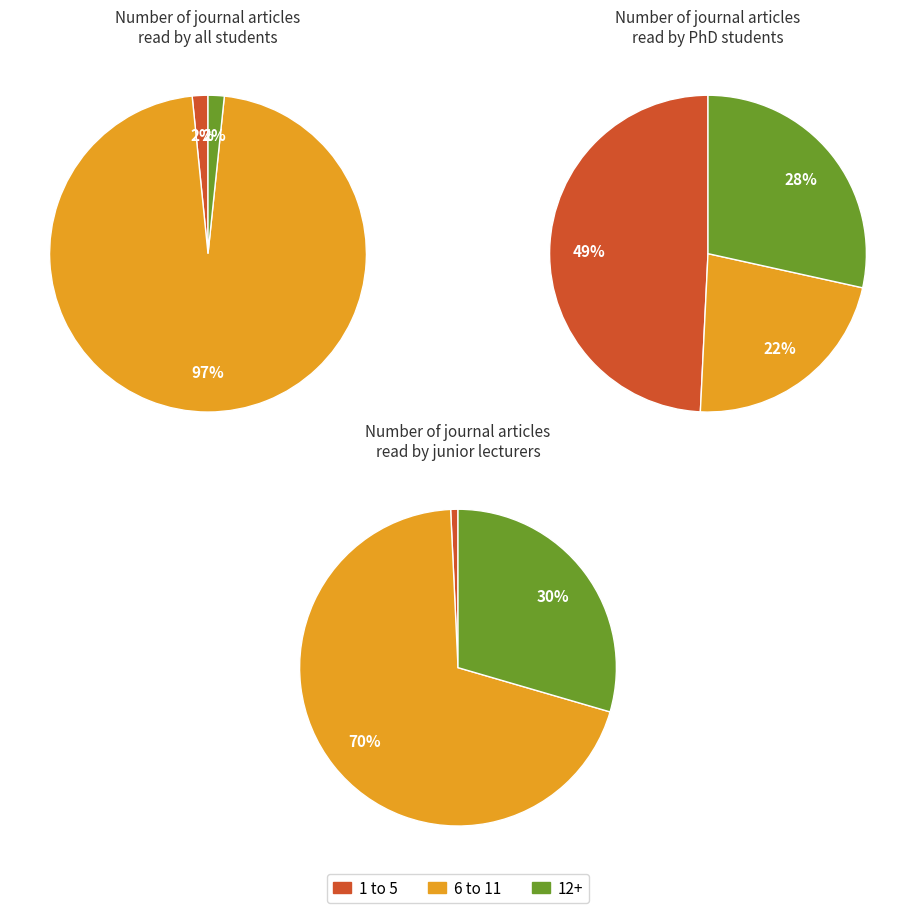

Does any single category account for the majority?

No